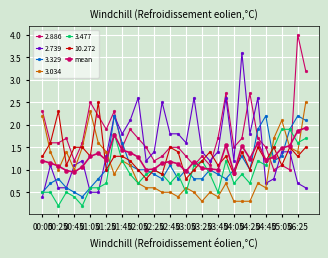

What is the label of the 1st point from the left?

00:05